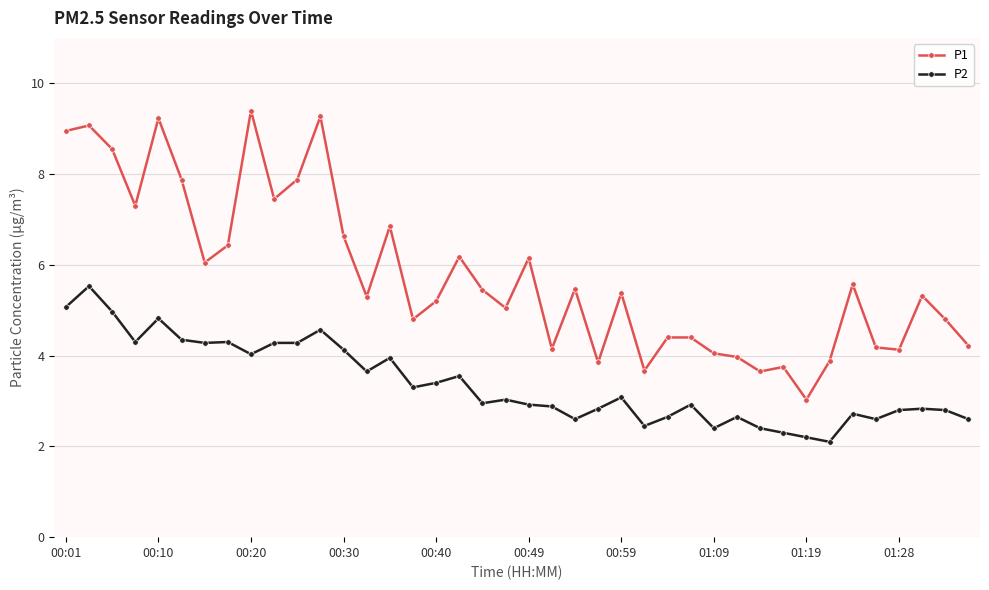

Which series has the largest total across all categories?

P1